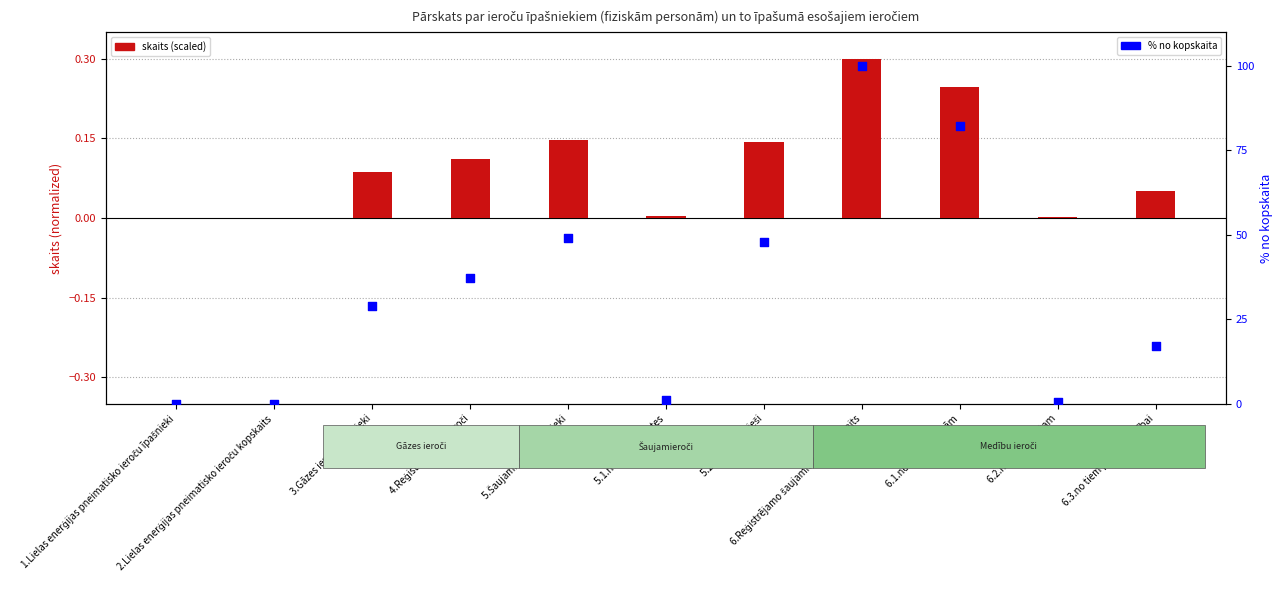

Is the value of skaits (scaled) at 5.Šaujamieroču īpašnieki greater than the value of % no kopskaita at 2.Lielas enerģijas pneimatisko ieroču kopskaits?

Yes